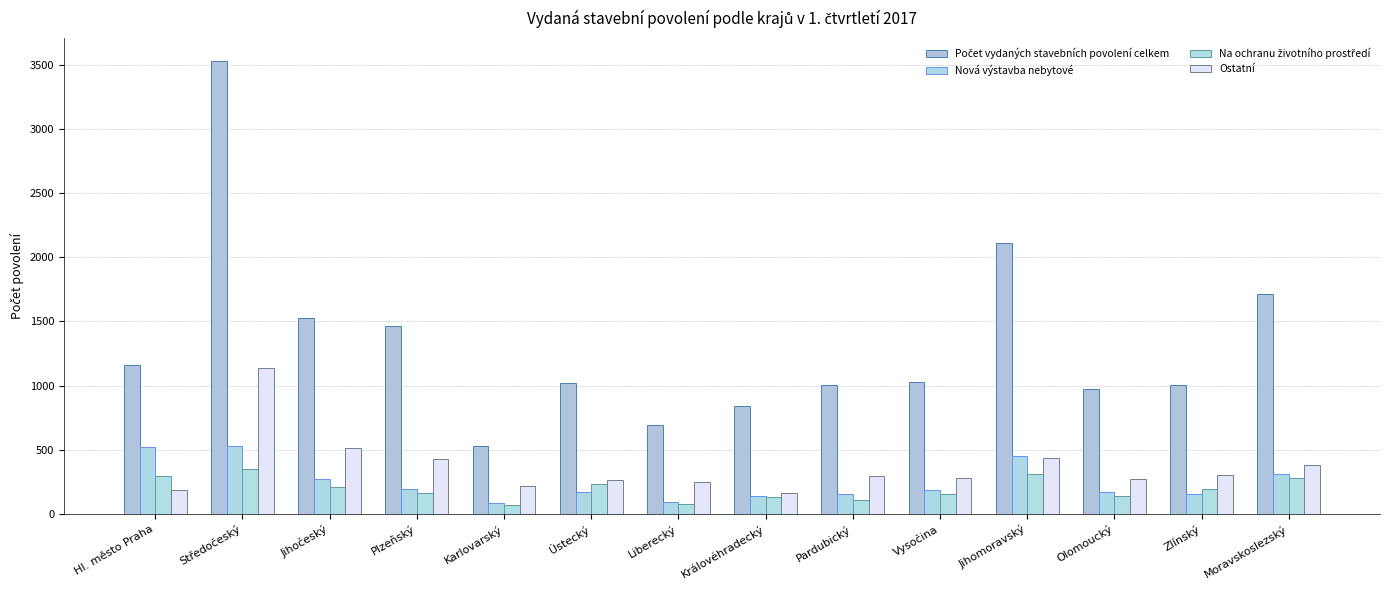

What is the average value of the Ostatní series?

365